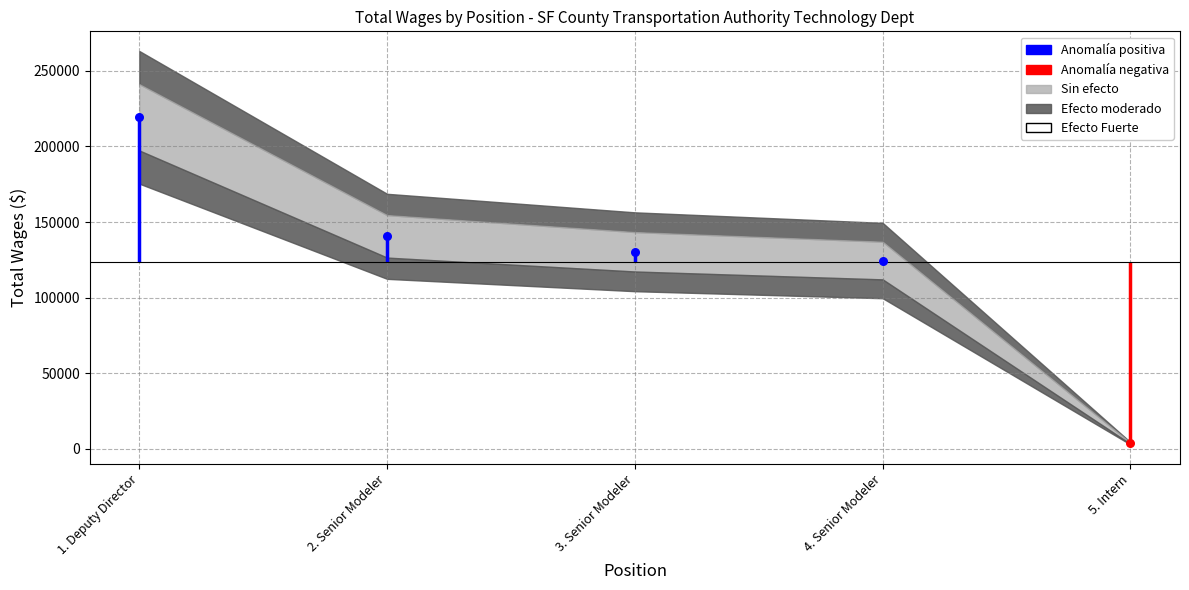

What is the change in value from 2. Senior Modeler to 4. Senior Modeler?

-16007